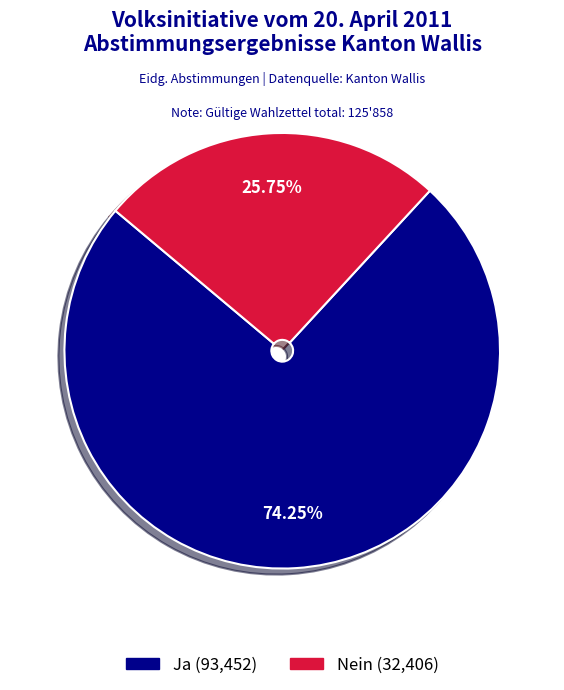

What is the ratio of the value at Ja to the value at Nein?

2.9